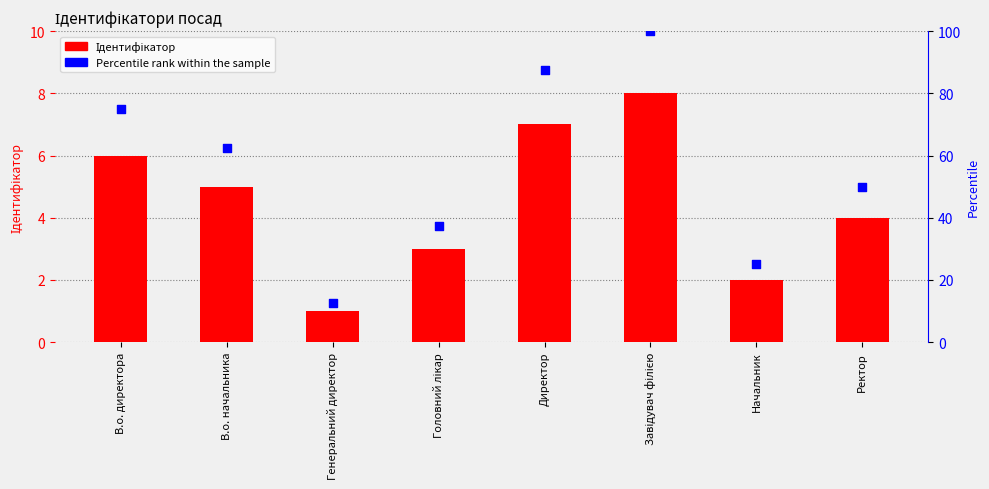

Is the value of Ідентифікатор at В.о. начальника greater than the value of Percentile rank within the sample at Начальник?

No